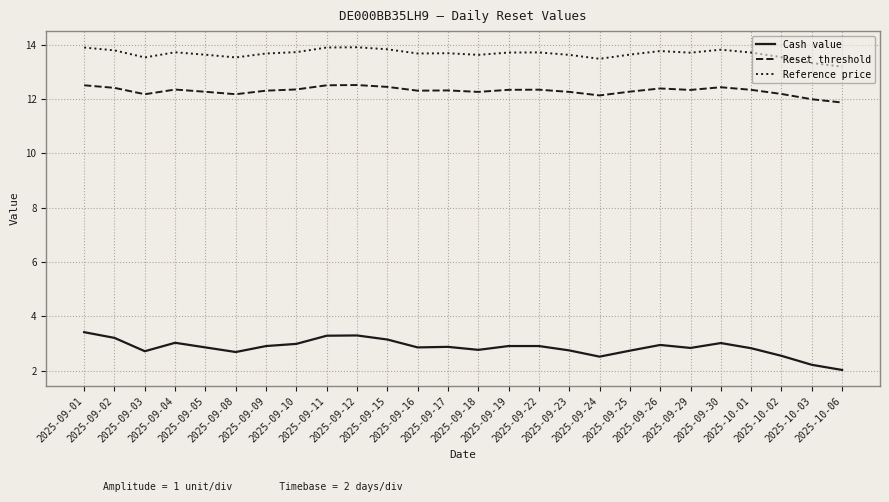

What is the maximum value shown in the chart?

13.9